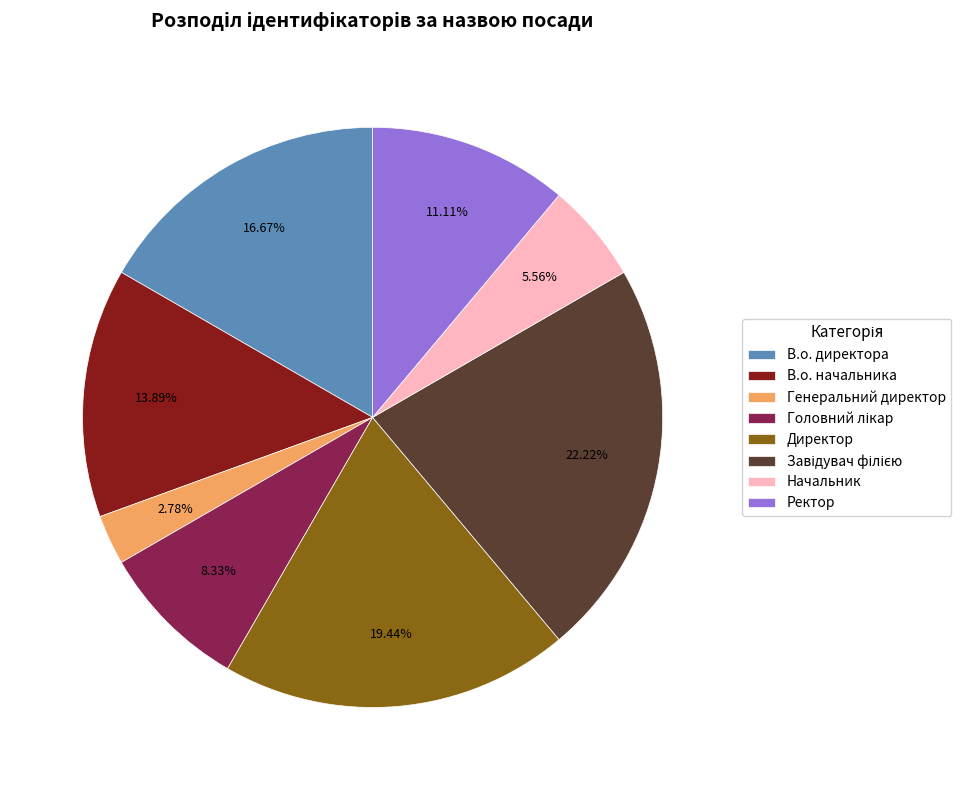

Between В.о. начальника and Начальник, which is larger?

В.о. начальника